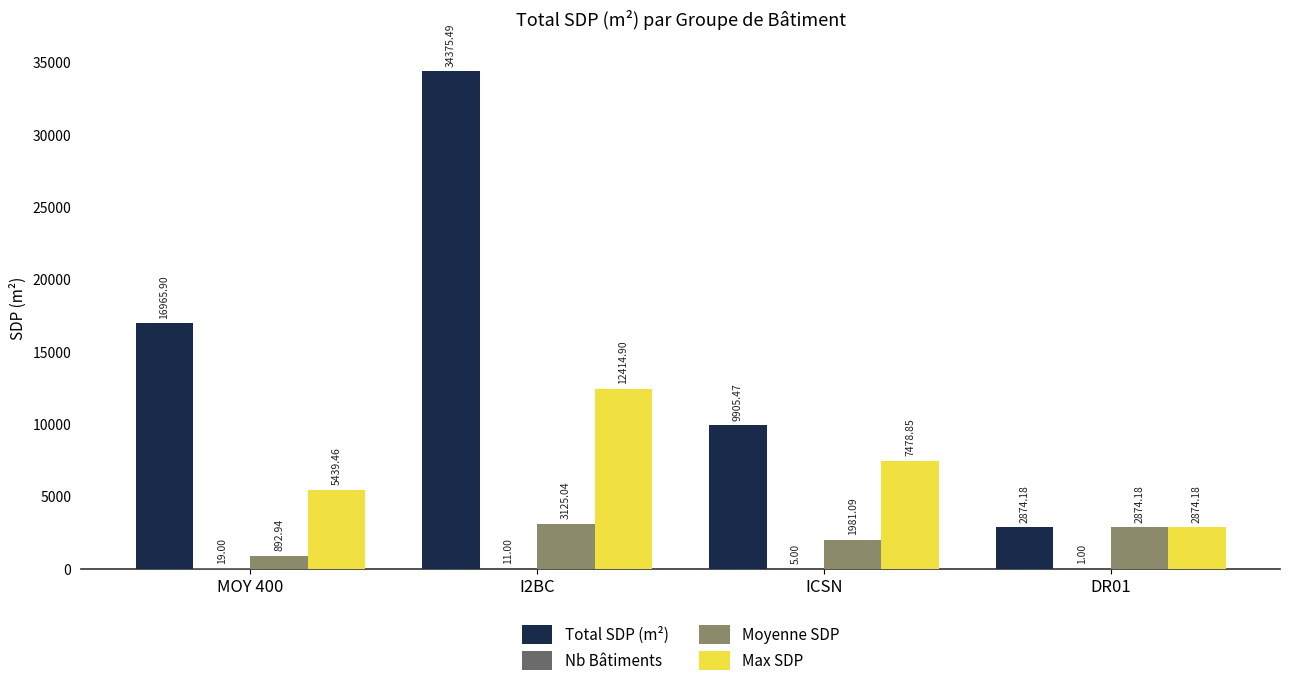

How many data points in Total SDP (m²) are above 16965?

2